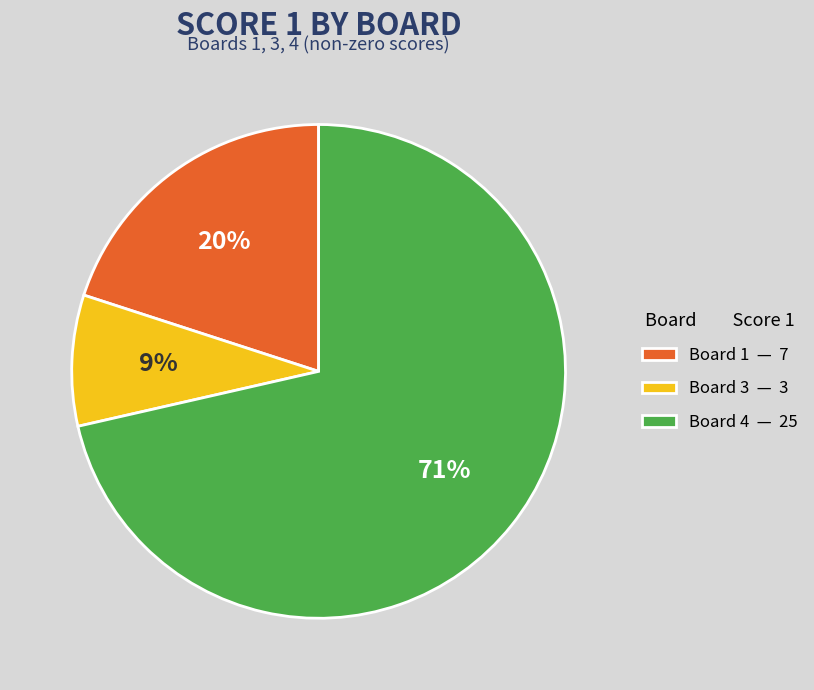

Which category has the biggest portion of the pie?

Board 4